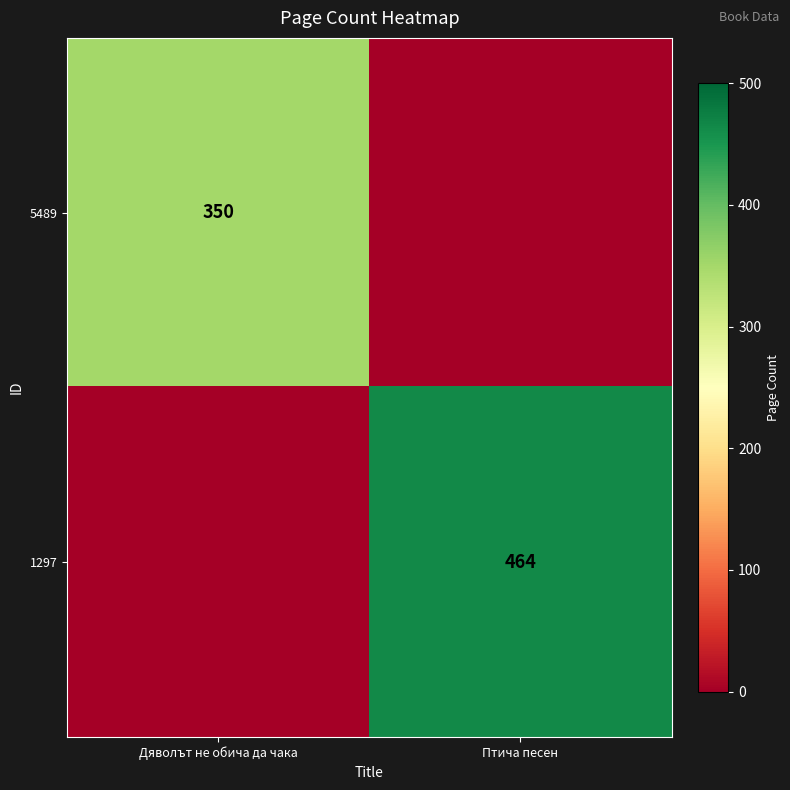

Is it true that 5489 equals 508 at Дяволът не обича да чака?

False